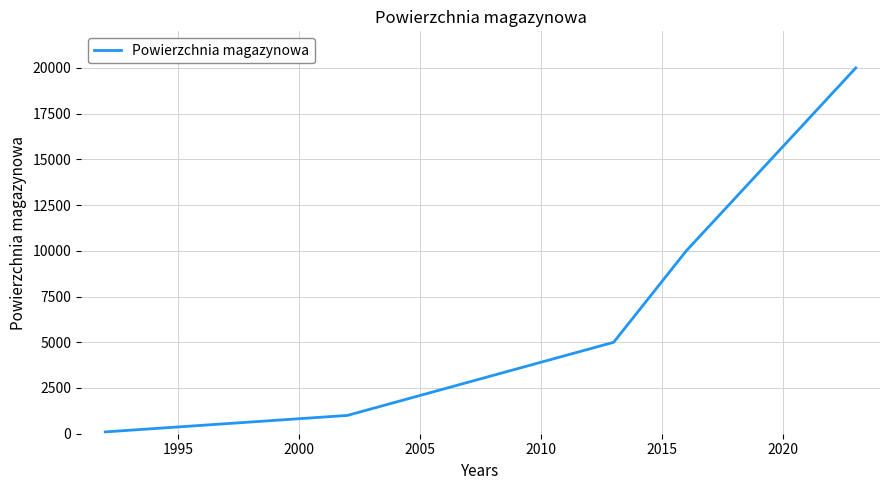

What is the sum of all values?

36100